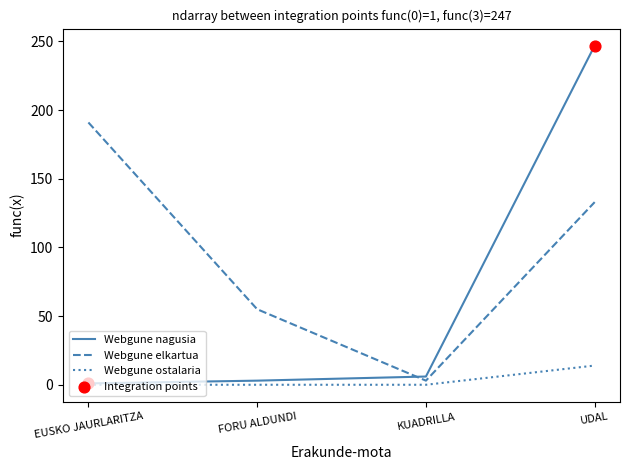

At which category is the sum across all series the highest?

UDAL